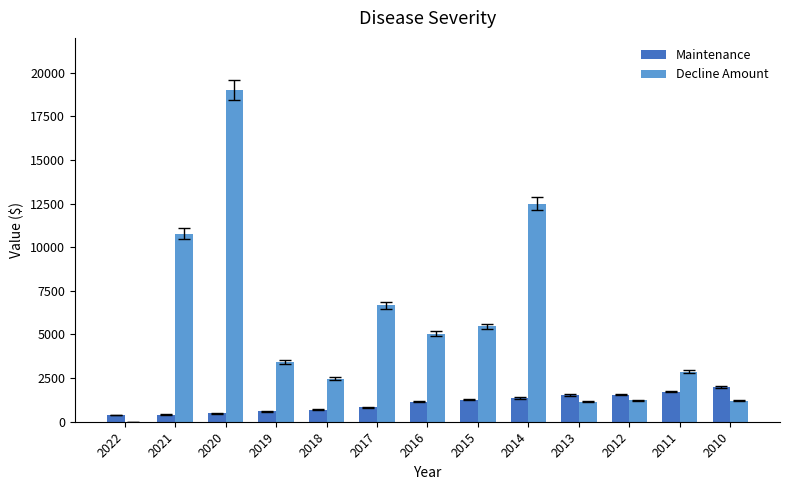

What is the sum of all Maintenance values?

13961